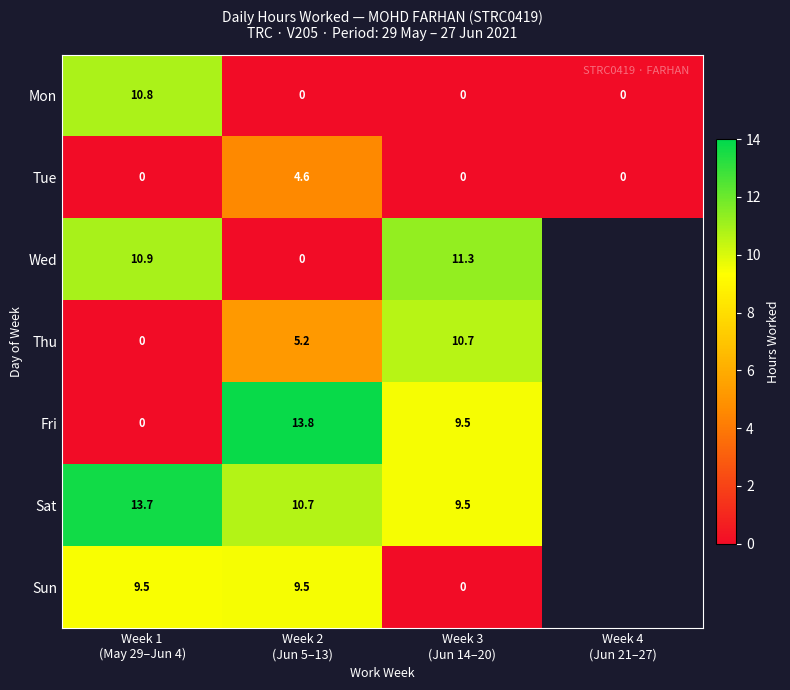

Rank the series by their maximum value, from highest to lowest.

Fri, Sat, Wed, Mon, Thu, Sun, Tue